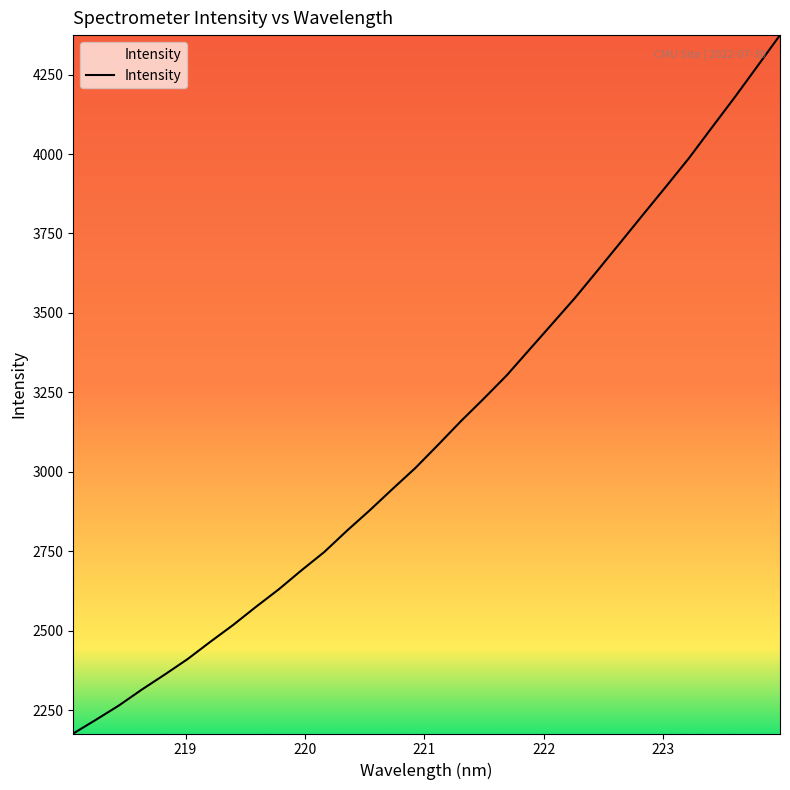

What is the minimum value shown in the chart?

2176.5